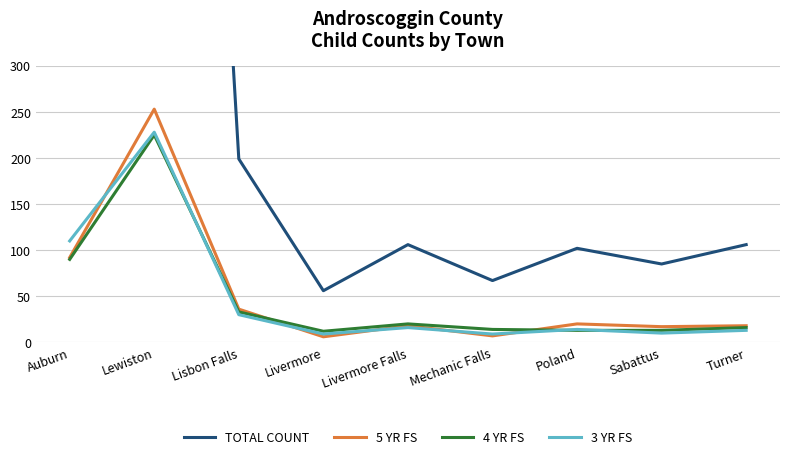

Does the chart display data point markers on the line(s)?

No